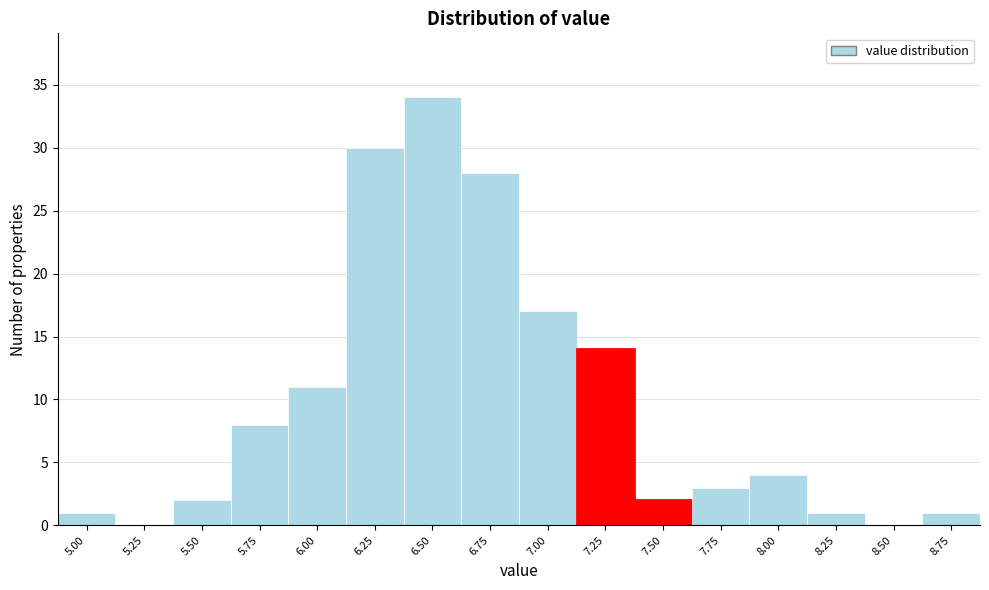

Reading left to right, what are all the values shown in this chart?

5.00=1	5.25=0	5.50=2	5.75=8	6.00=11	6.25=30	6.50=34	6.75=28	7.00=17	7.25=14	7.50=2	7.75=3	8.00=4	8.25=1	8.50=0	8.75=1